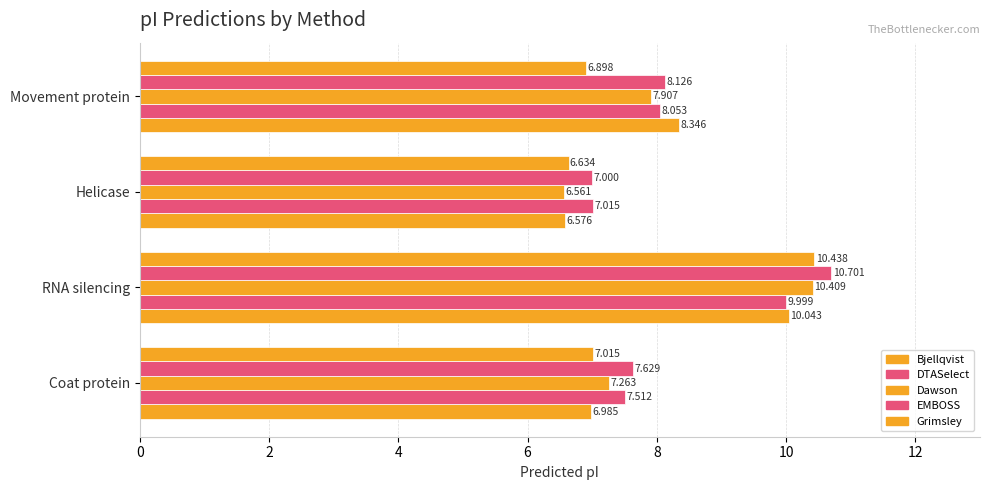

Count the number of data series in this chart.

5